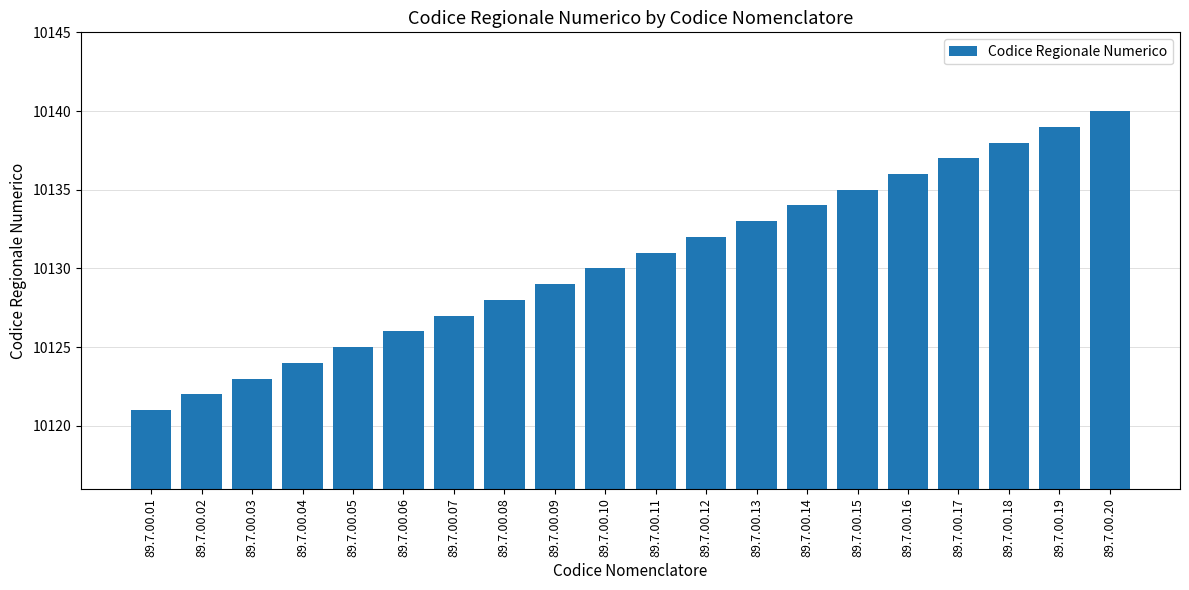

What value does the data have at 89.7.00.13, to the nearest 10?

10130